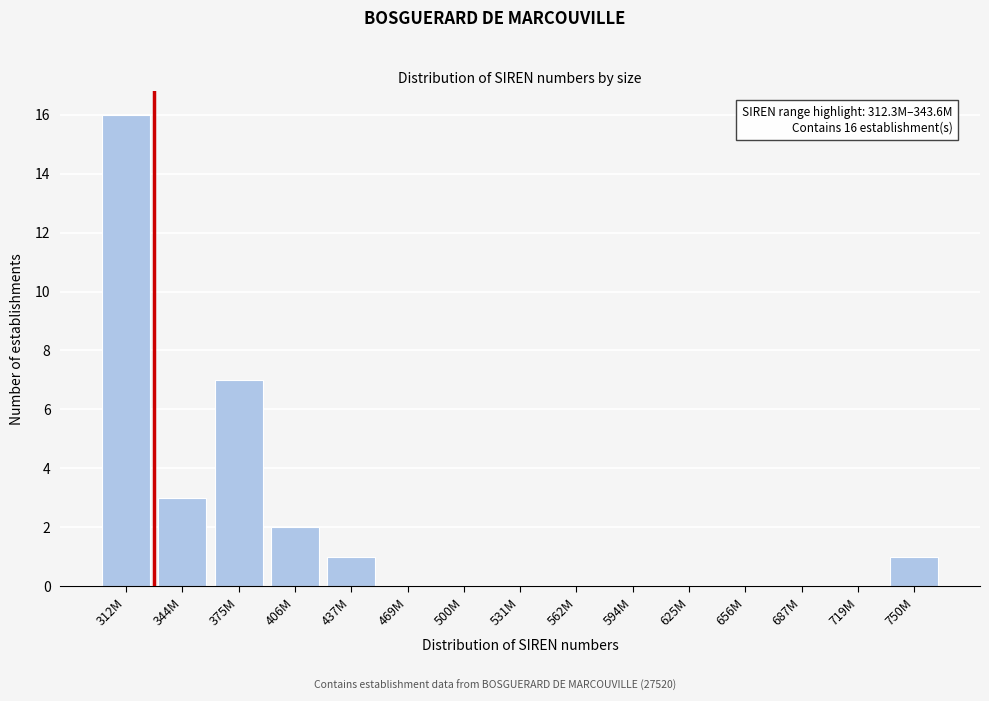

Reading right to left, transcribe all the data shown in this chart.

750M=1	719M=0	687M=0	656M=0	625M=0	594M=0	562M=0	531M=0	500M=0	469M=0	437M=1	406M=2	375M=7	344M=3	312M=16